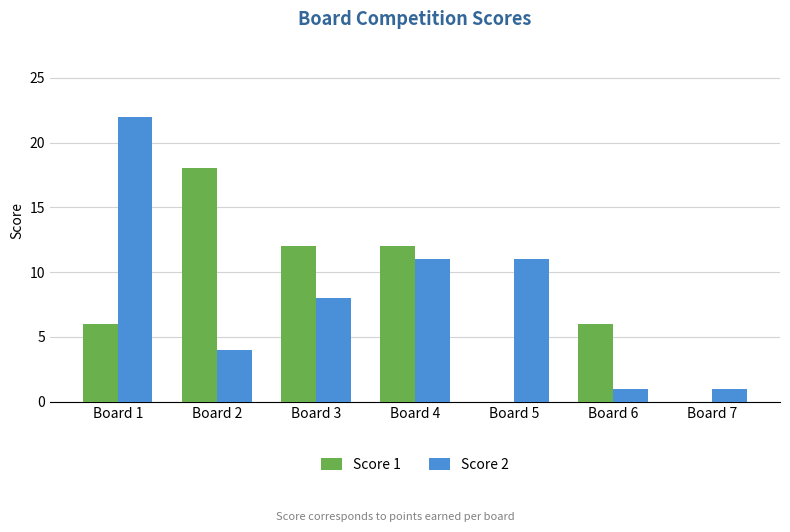

Read the Score 2 value at Board 1.

22